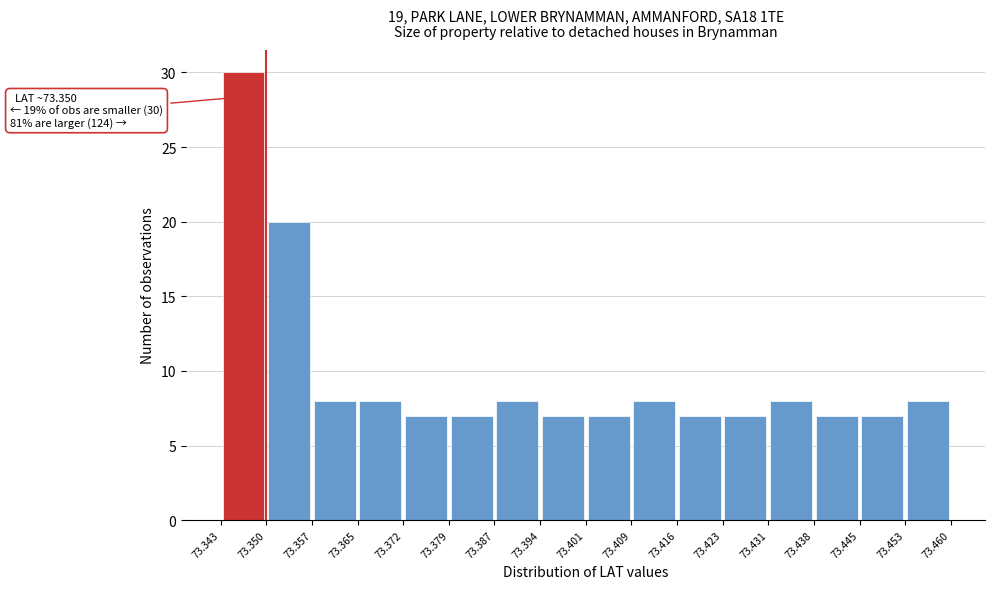

Which range on the x-axis has the tallest bar?

73.343 to 73.350